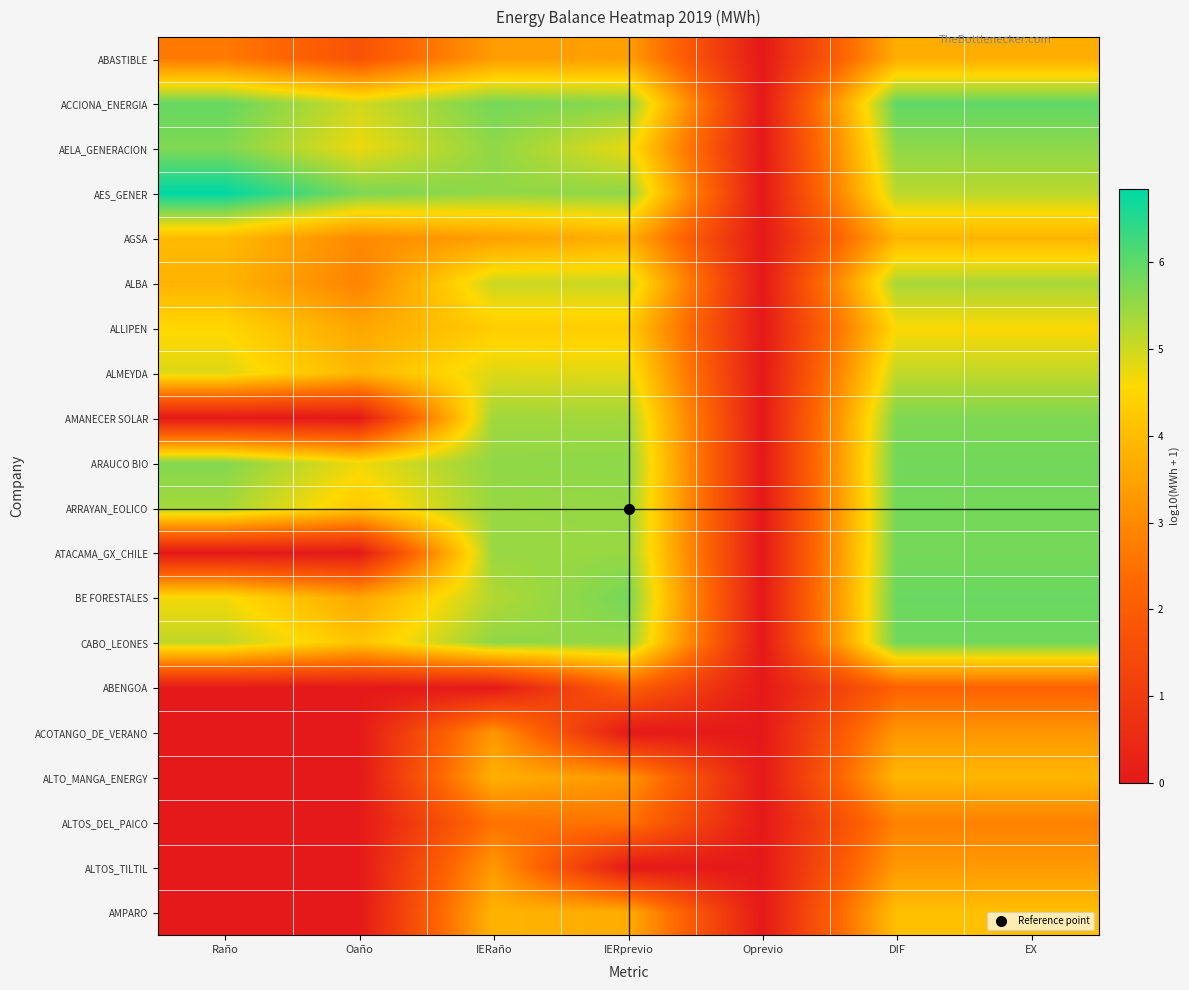

At IERprevio, list the series in order from largest to smallest.

BE FORESTALES, ACCIONA_ENERGIA, ARAUCO BIO, AES_GENER, CABO_LEONES, ARRAYAN_EOLICO, ATACAMA_GX_CHILE, AMANECER SOLAR, ALBA, ALMEYDA, AELA_GENERACION, ALLIPEN, AGSA, AMPARO, ABASTIBLE, ALTO_MANGA_ENERGY, ALTOS_DEL_PAICO, ABENGOA, ACOTANGO_DE_VERANO, ALTOS_TILTIL